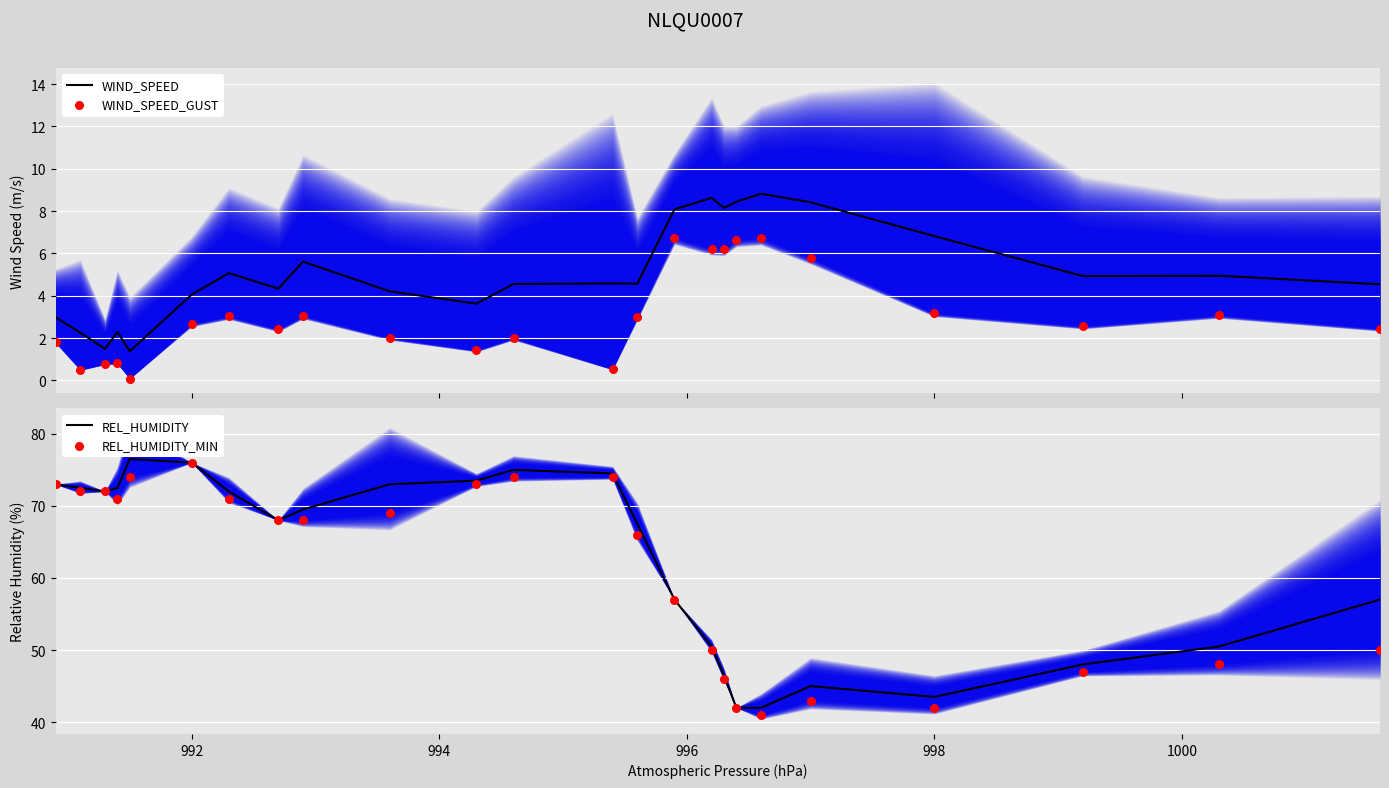

Which series has the largest total across all categories?

REL_HUMIDITY